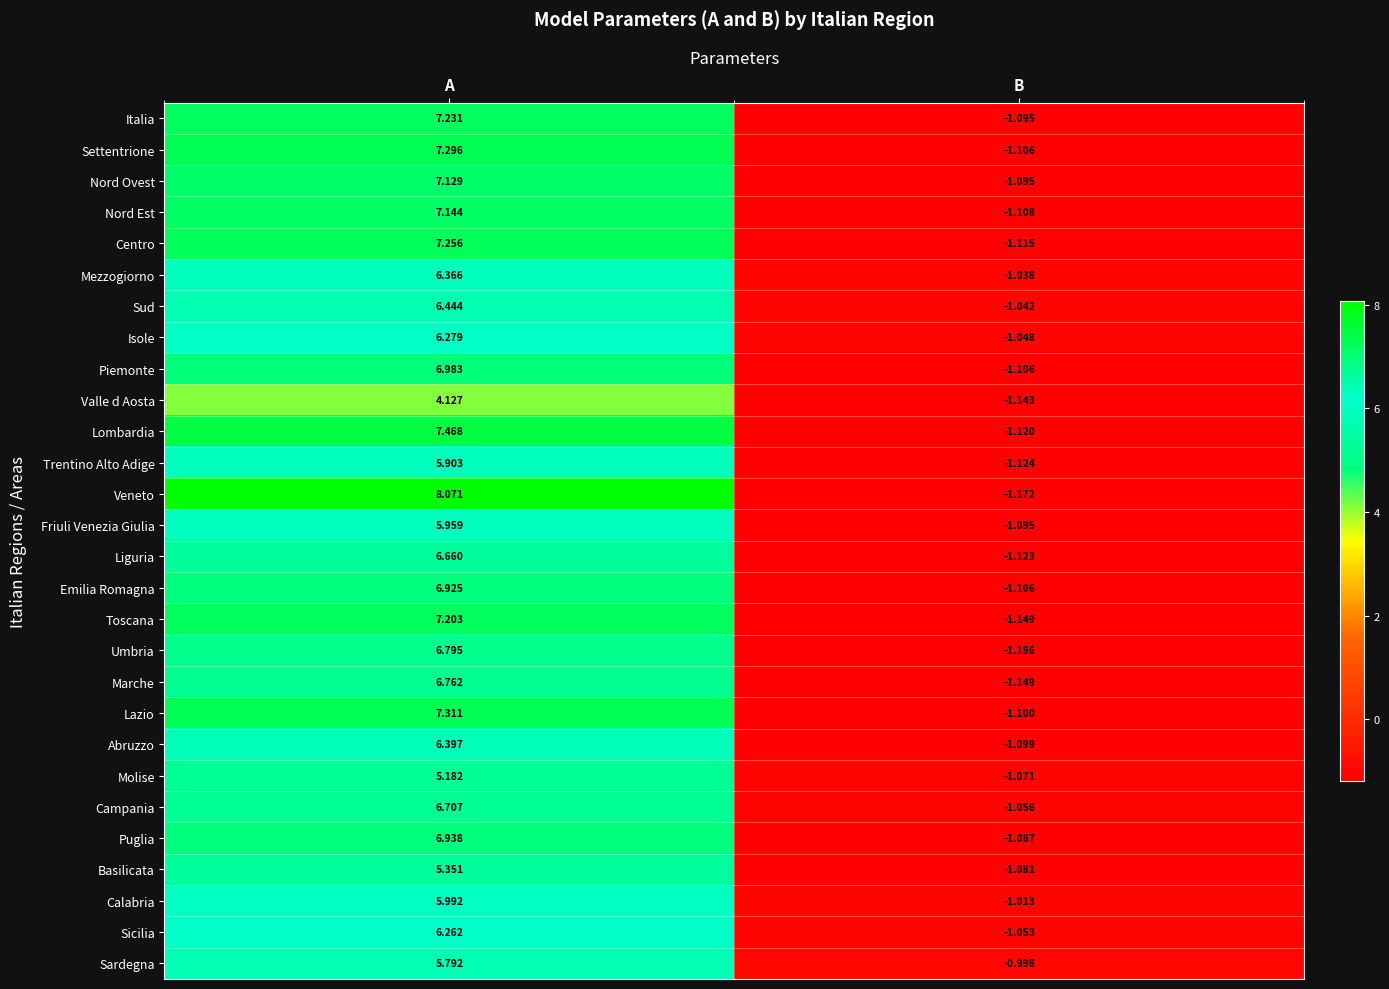

Count the number of data series in this chart.

28